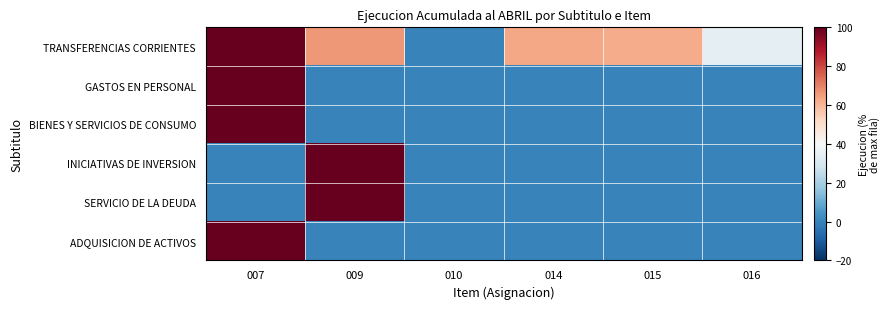

Which category has the highest value across all series?

007